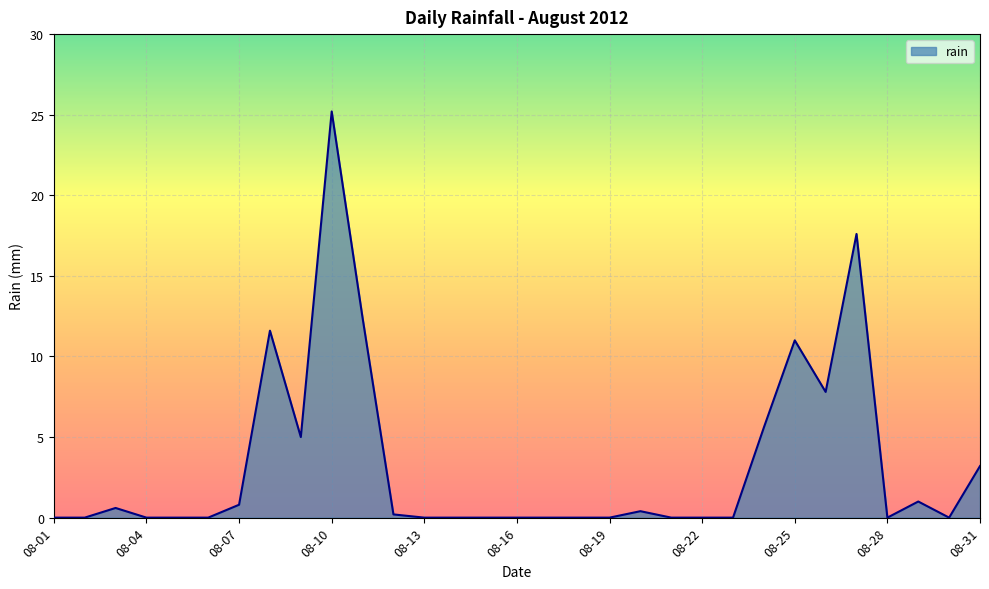

What is the maximum value shown in the chart?

25.2